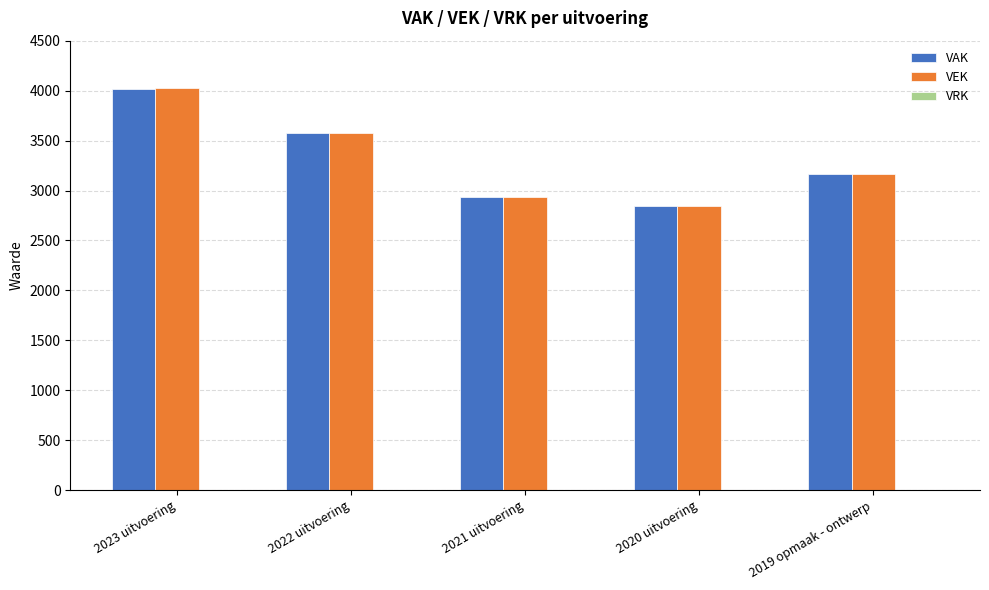

What is the total value across all series at 2022 uitvoering?

7151